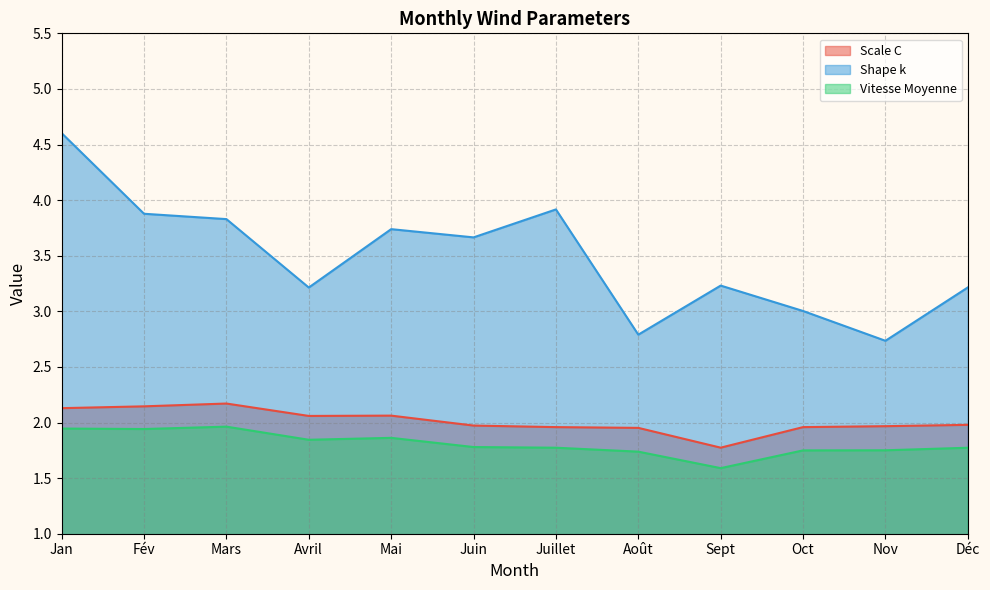

What is the difference between the highest and lowest values at Fév?

1.9